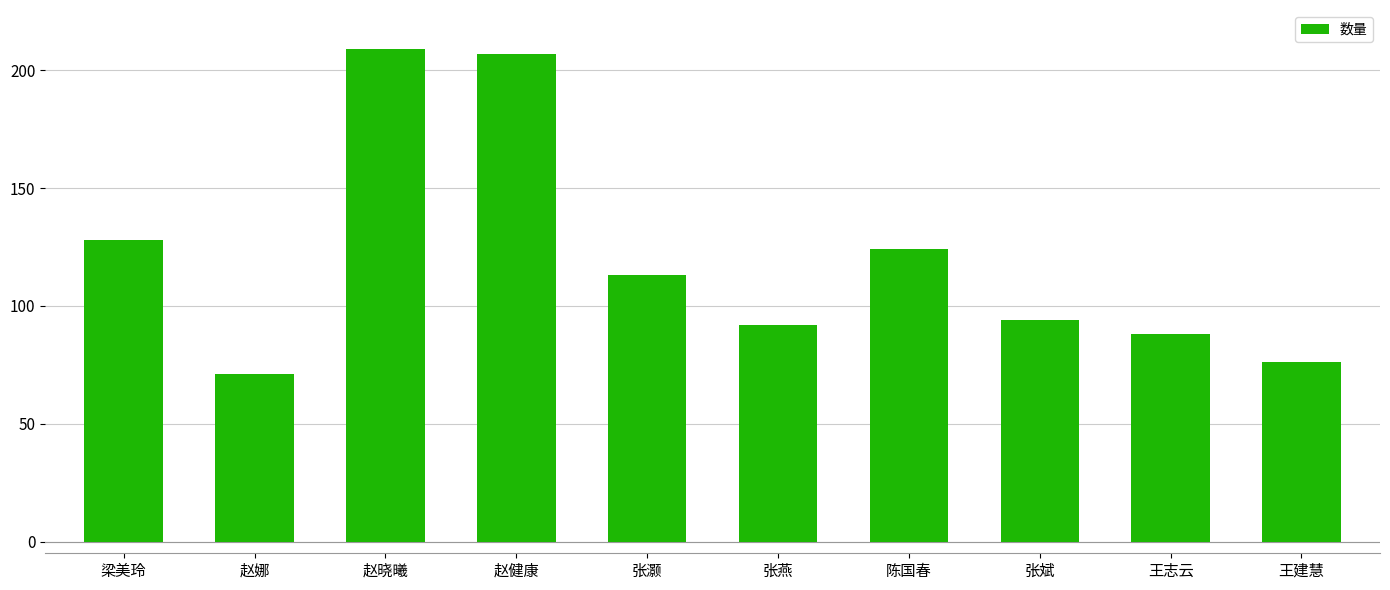

Does the chart contain stacked bars?

No